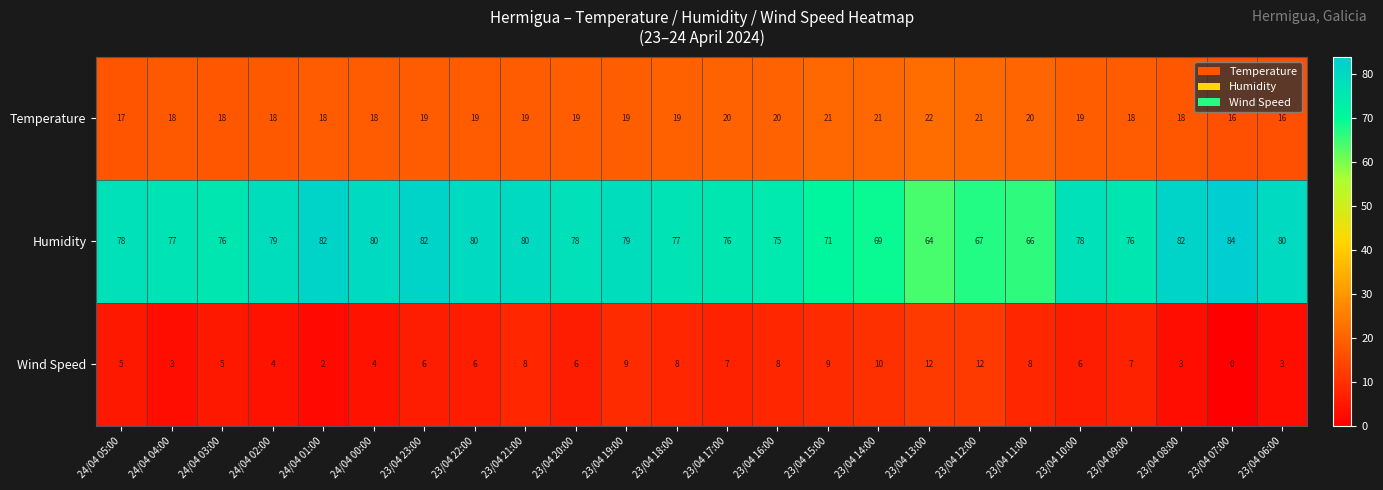

What is the spread (max minus min) of values at 23/04 23:00?

76